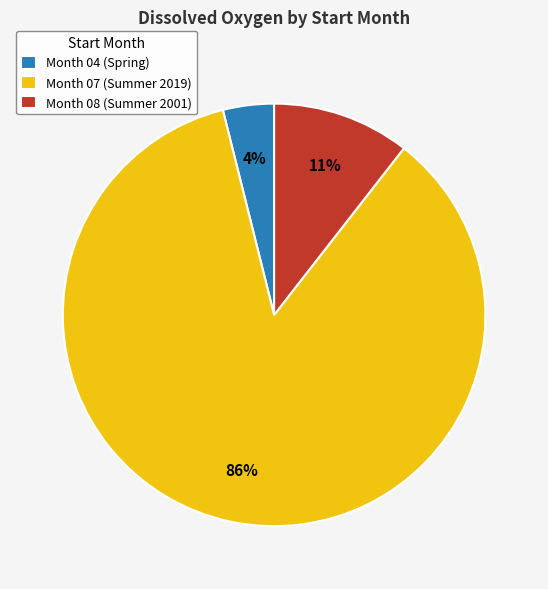

To the nearest percent, what portion does Month 04 (Spring) represent?

4%